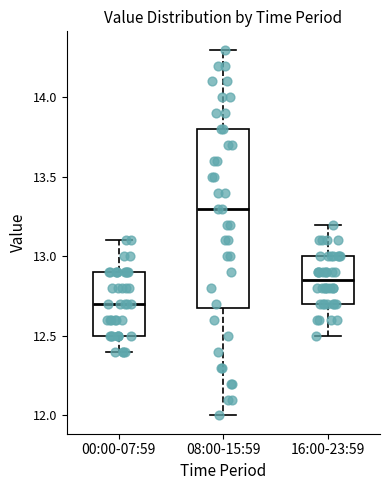

Where is the lower edge of the box for 00:00-07:59 on the y-axis? The values are not printed on the chart, so give them approximately, as read against the axis.

12.50